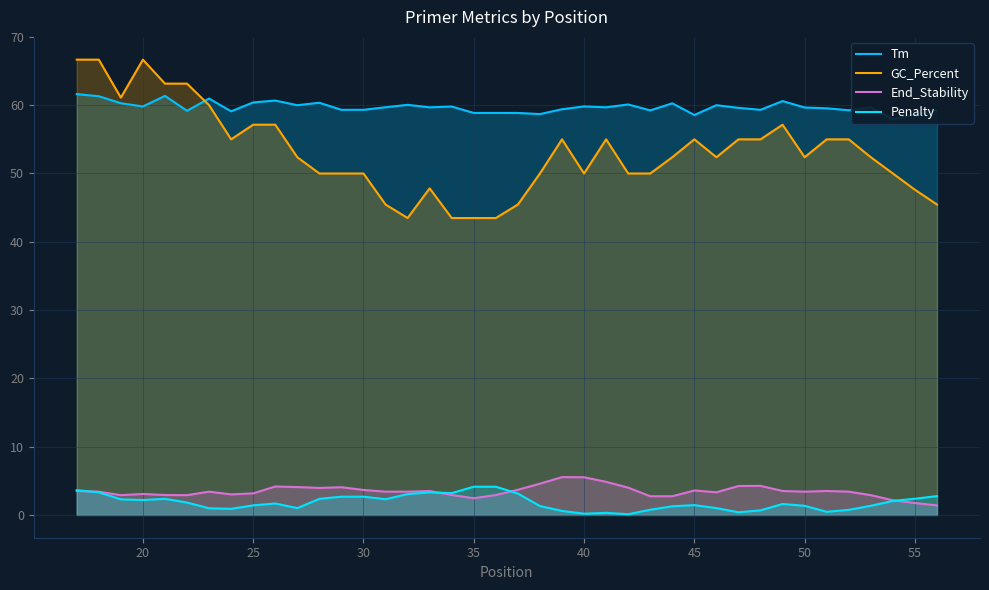

What is the highest value of the End_Stability series?

5.5